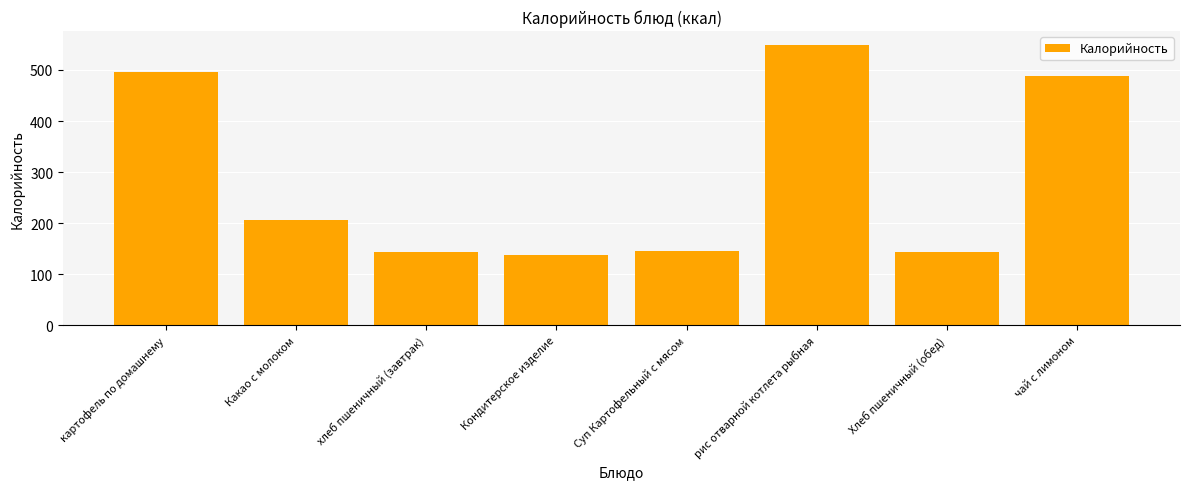

What is the change in value from Кондитерское изделие to рис отварной котлета рыбная?

+410.8